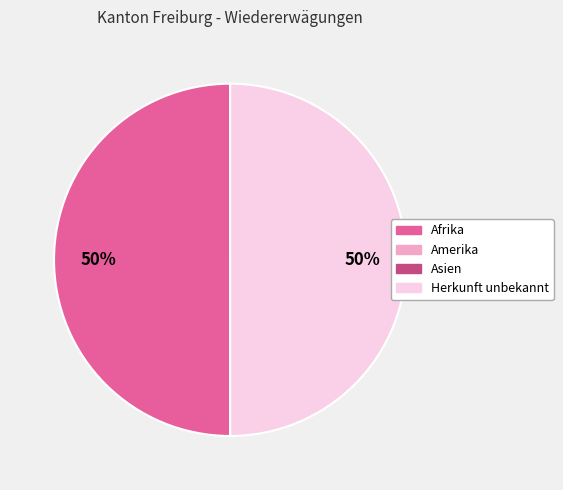

To the nearest percent, what percentage of the pie is Herkunft unbekannt?

50%